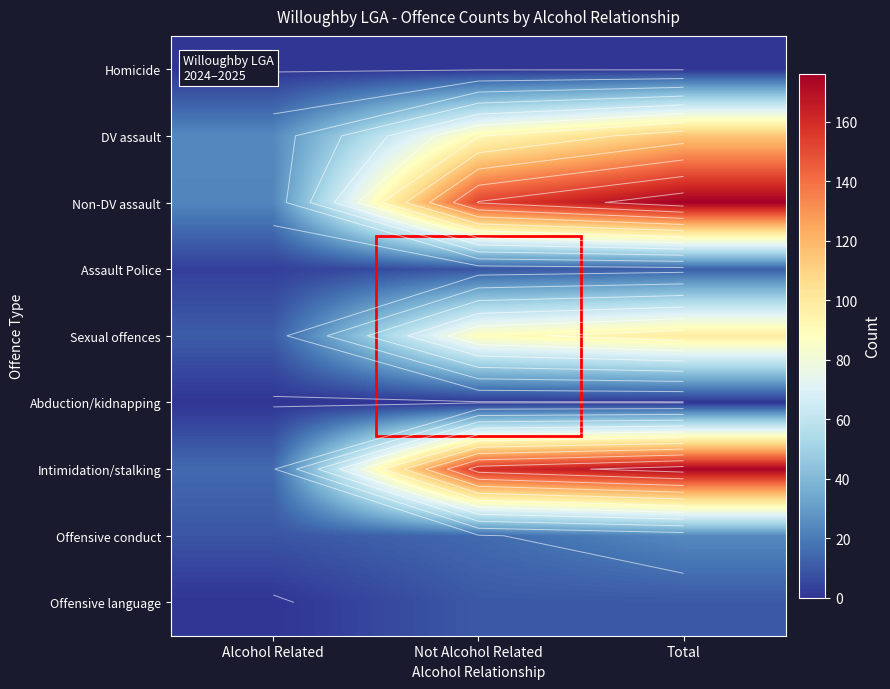

Which has a higher value, Total or Not Alcohol Related?

Total